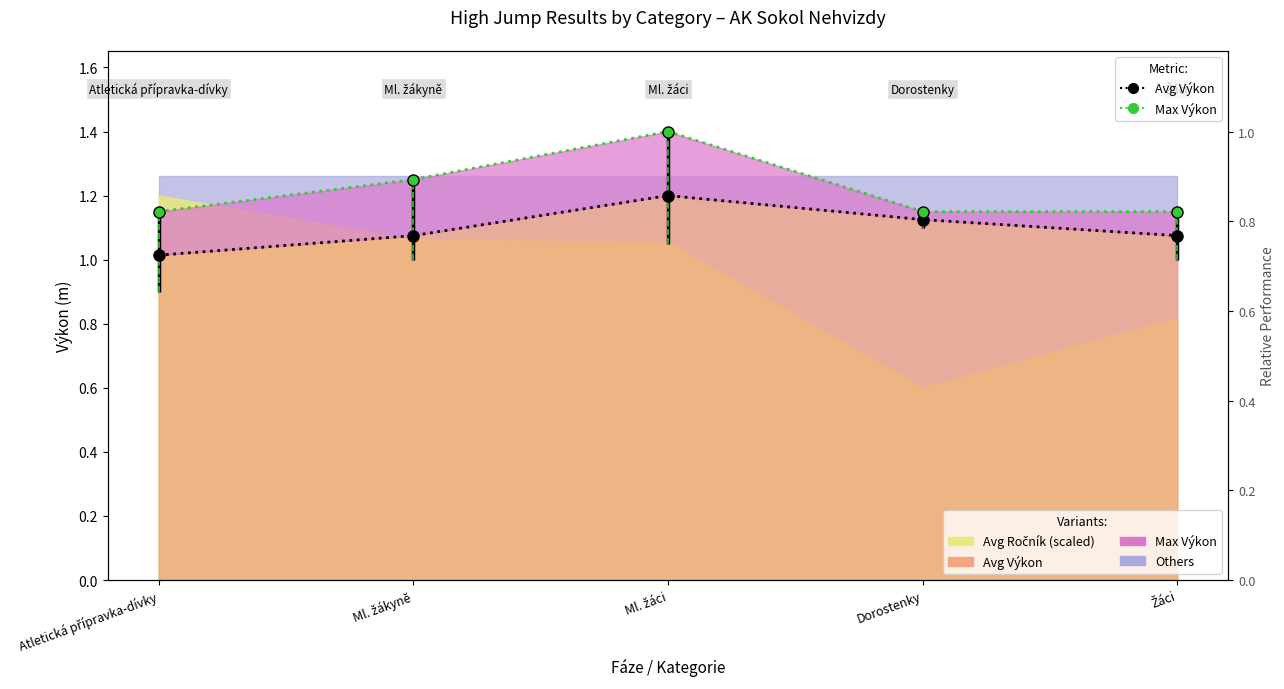

At which category is the sum across all series the highest?

Ml. žáci